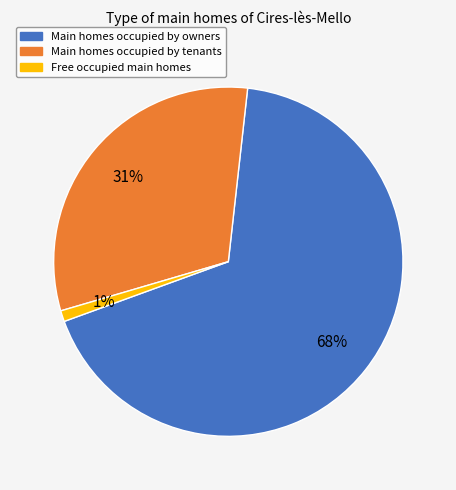

To the nearest percent, what is the difference between the largest and smallest slice percentages?

67%